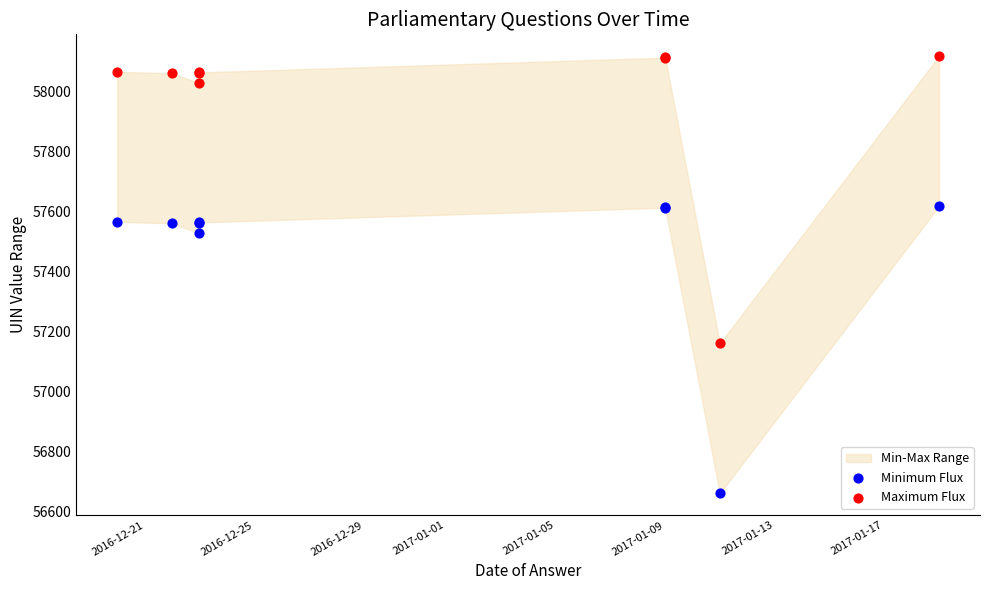

What is the X range (max minus min) for the scatter plot?

30